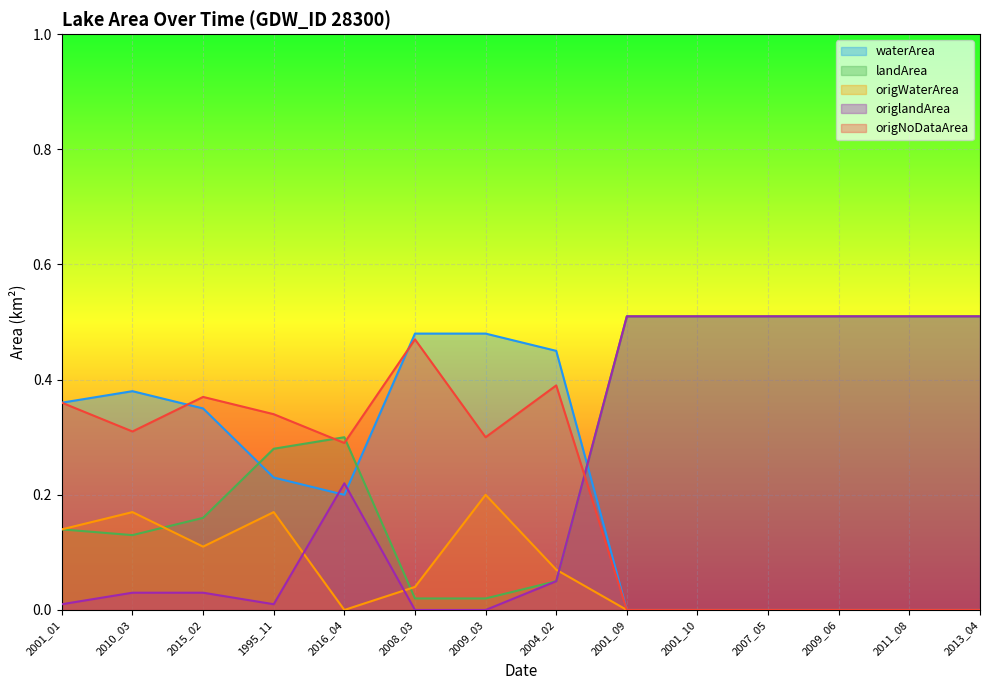

True or false: waterArea has more than 1 interior local peaks.

False